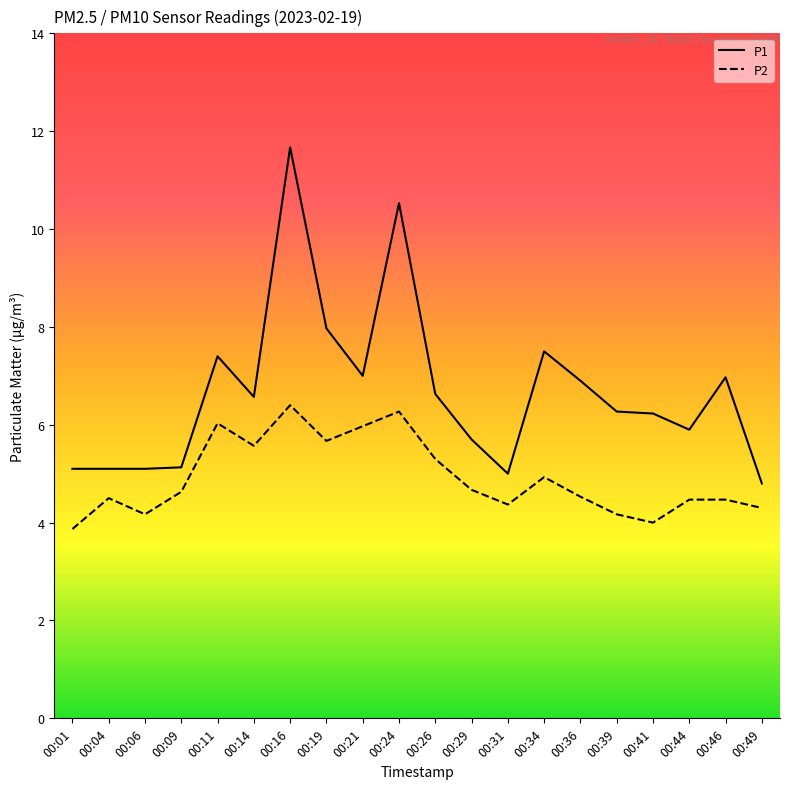

At which category is the sum across all series the highest?

00:16